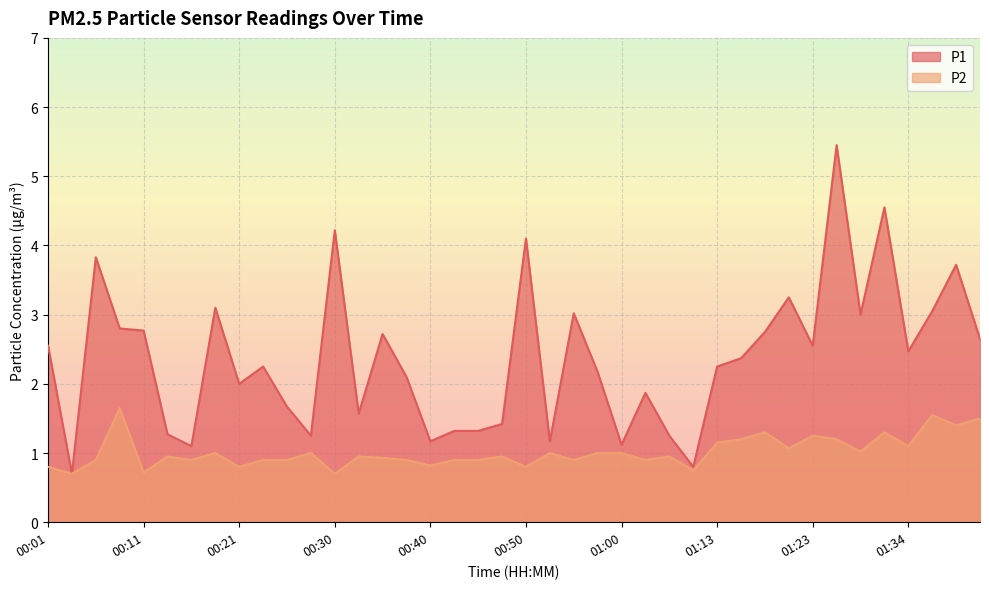

How many lines are shown in the chart?

2